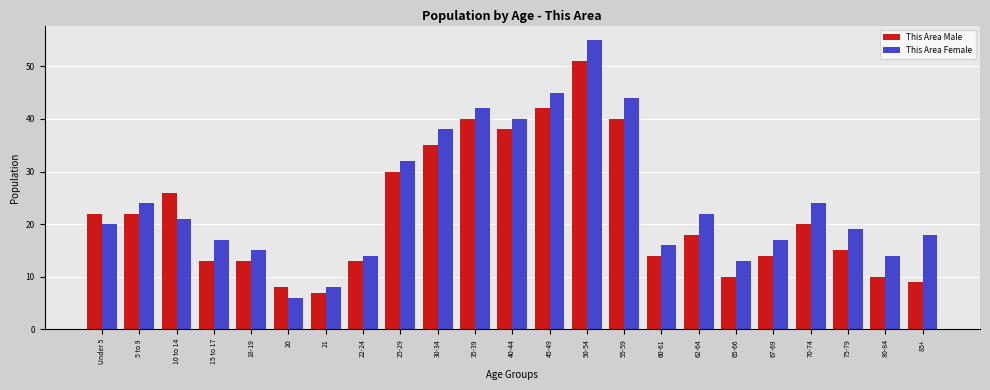

List the series in order of their overall mean, lowest first.

This Area Male, This Area Female